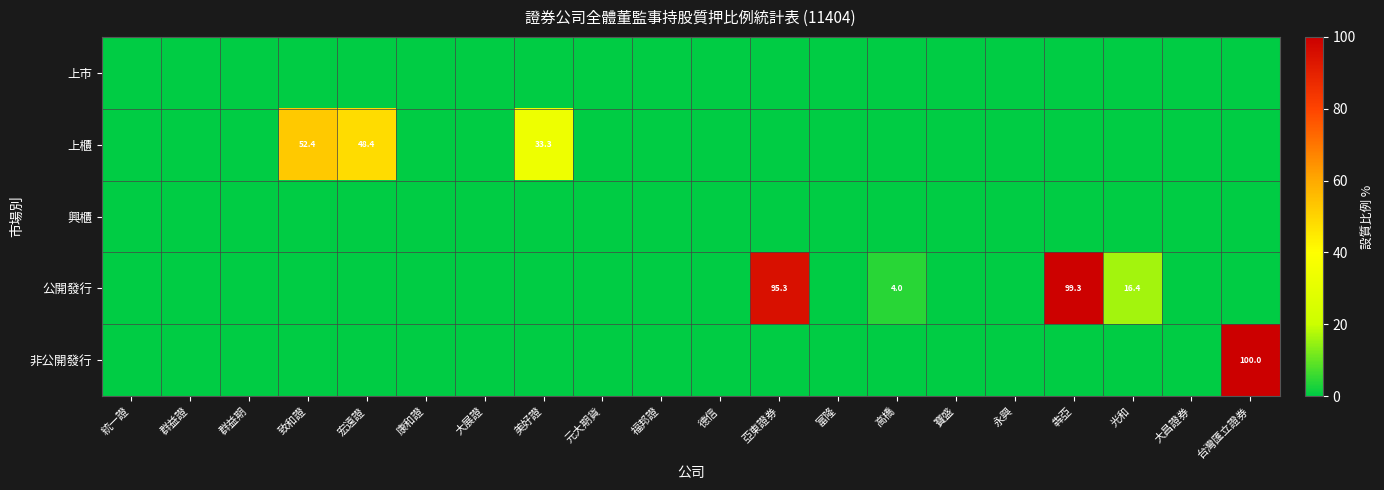

Between 美好證 and 台灣匯立證券, which series saw the biggest shift?

非公開發行